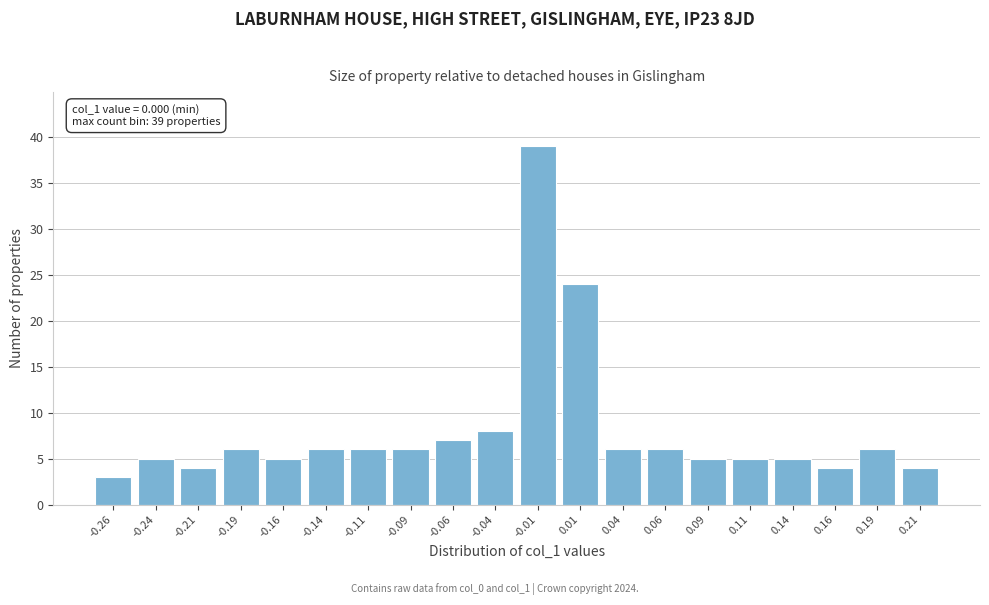

Reading left to right, list all the values displayed in this chart.

-0.26=3	-0.24=5	-0.21=4	-0.19=6	-0.16=5	-0.14=6	-0.11=6	-0.09=6	-0.06=7	-0.04=8	-0.01=39	0.01=24	0.04=6	0.06=6	0.09=5	0.11=5	0.14=5	0.16=4	0.19=6	0.21=4